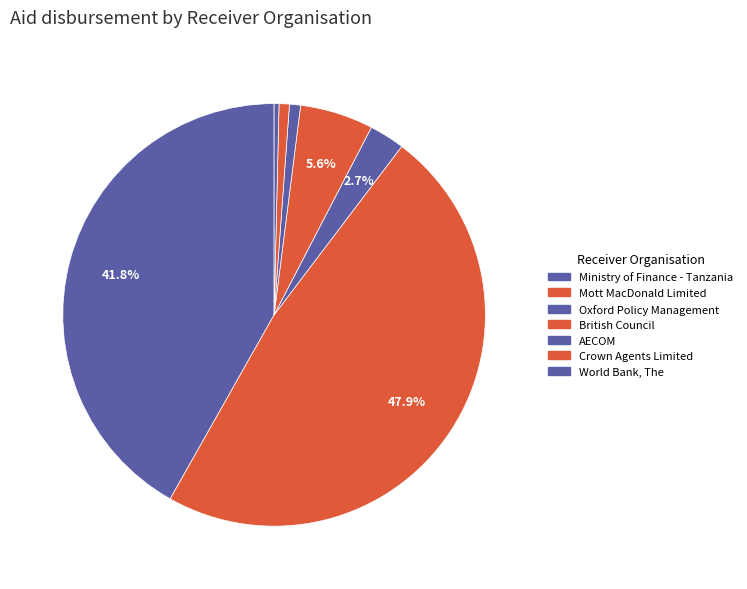

How many segments does this pie chart have?

7